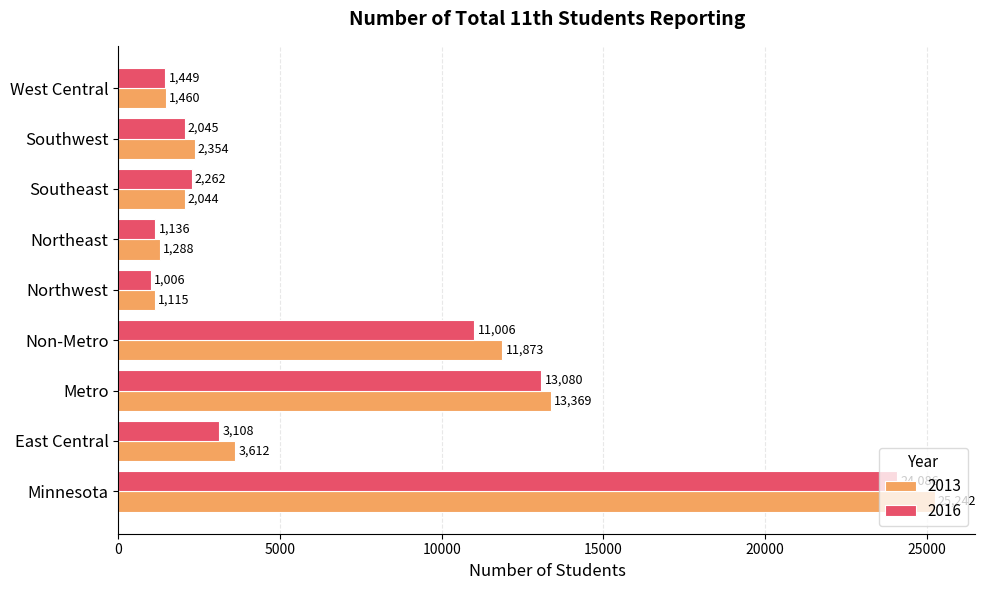

What is the lowest value of the 2013 series?

1115